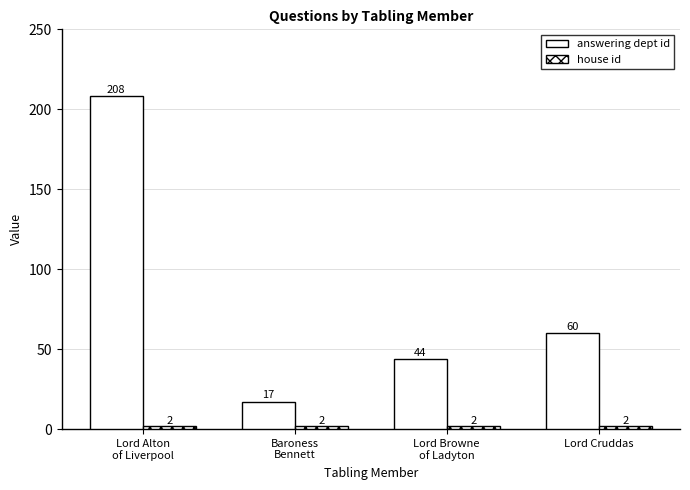

At which label is house id closest to 2?

Lord Alton
of Liverpool